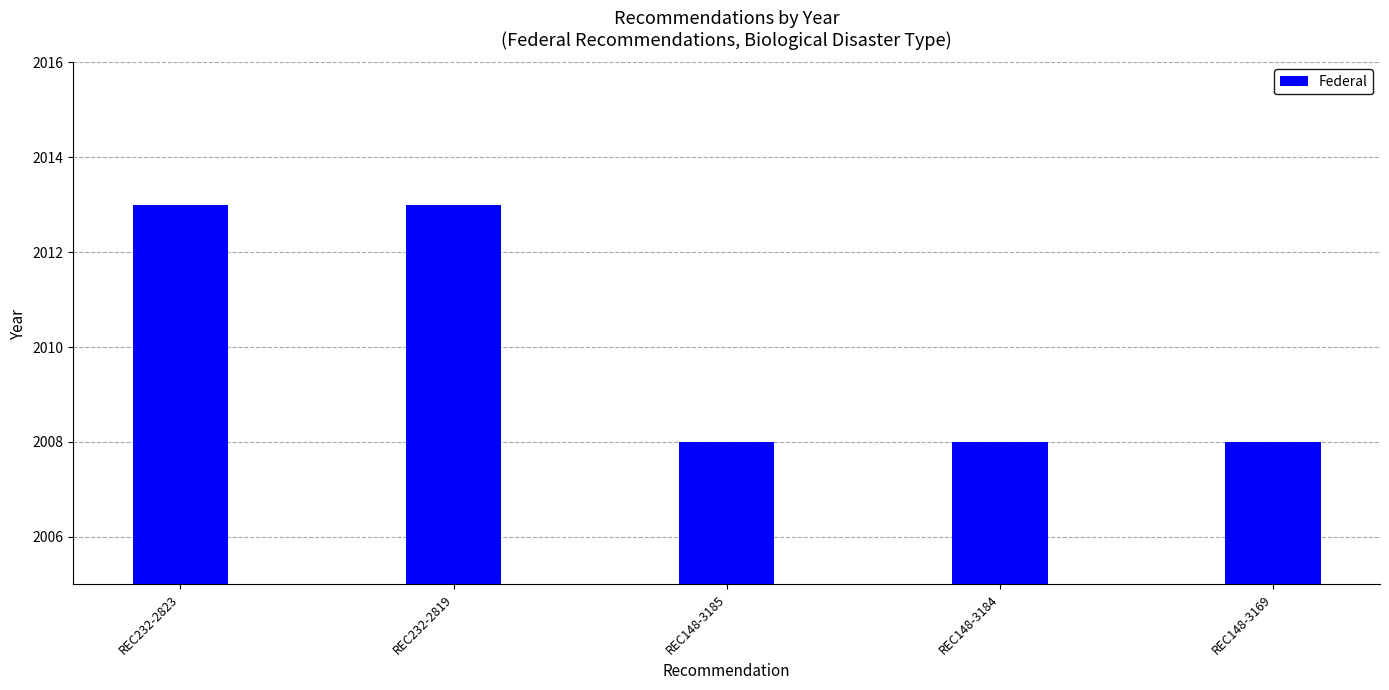

Is it true that the value at REC232-2823 is 425?

False